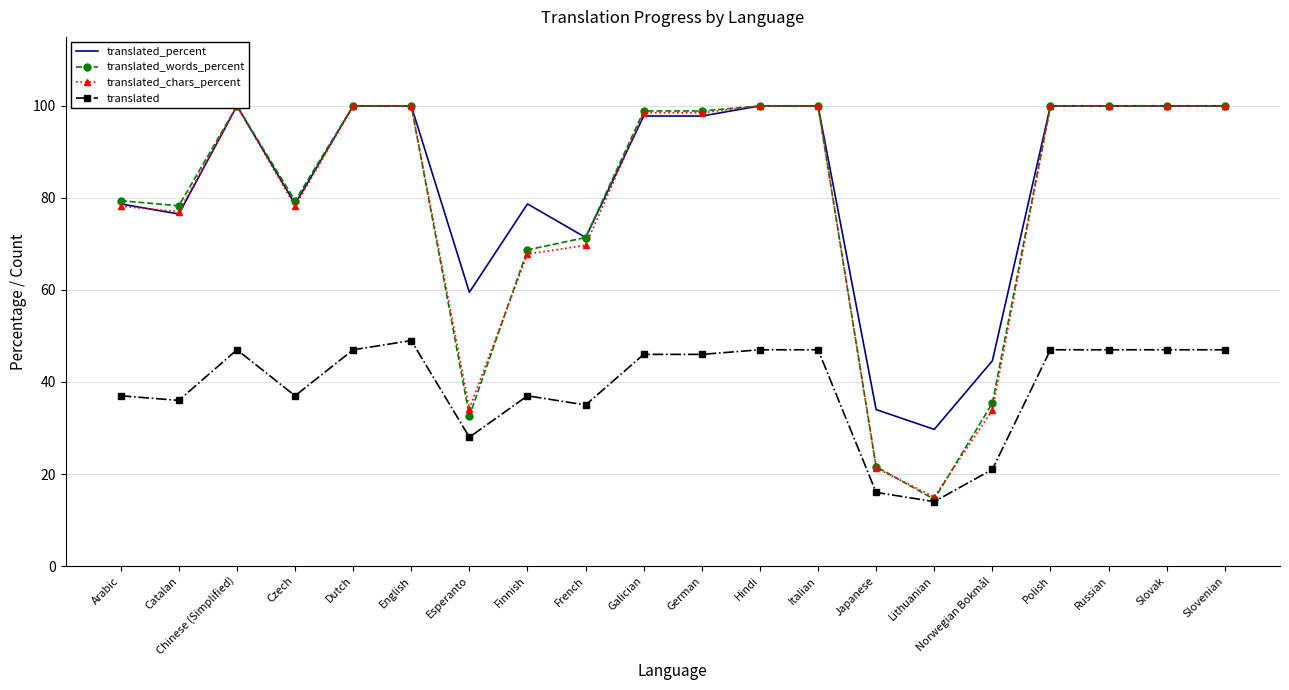

How many values in the translated series are below 46?

9